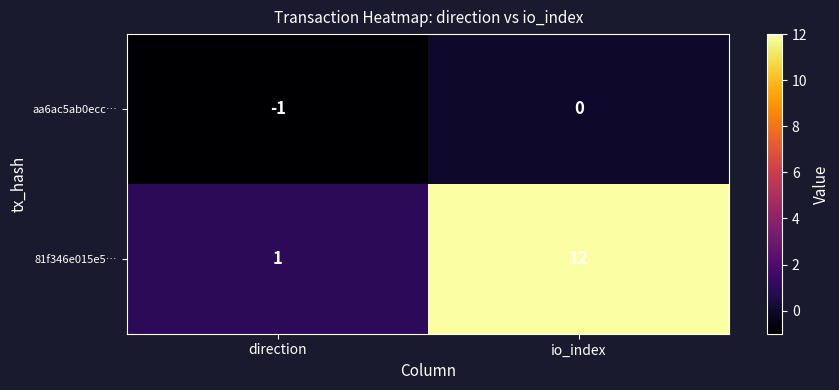

The value of 81f346e015e5… at io_index is 2. True or false?

False